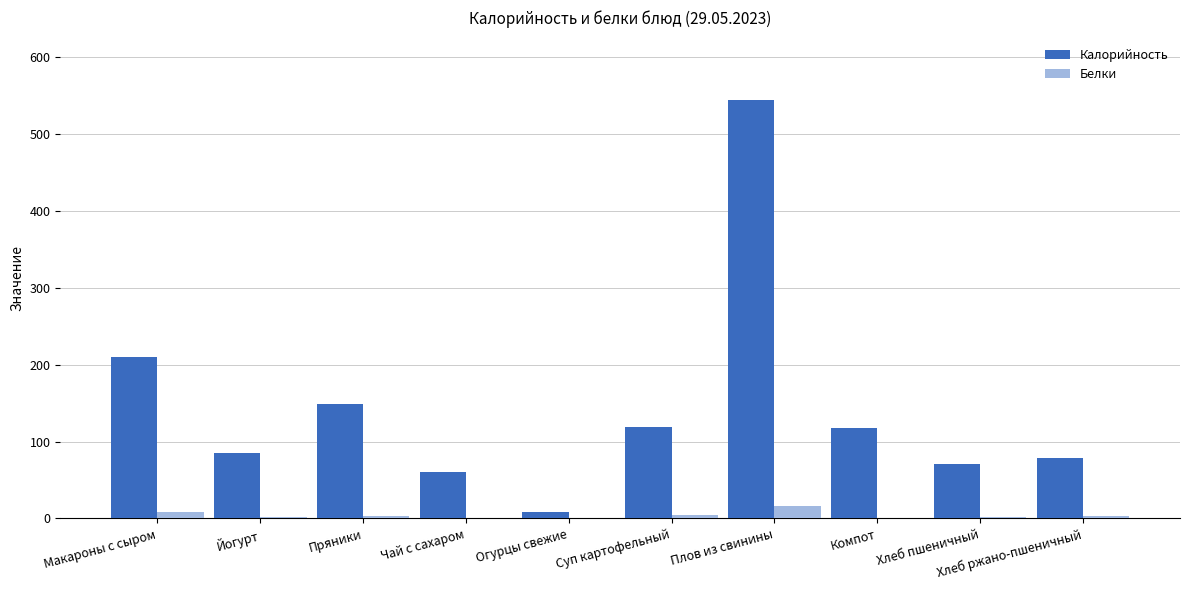

True or false: Белки has a value of 2.5 at Йогурт.

True